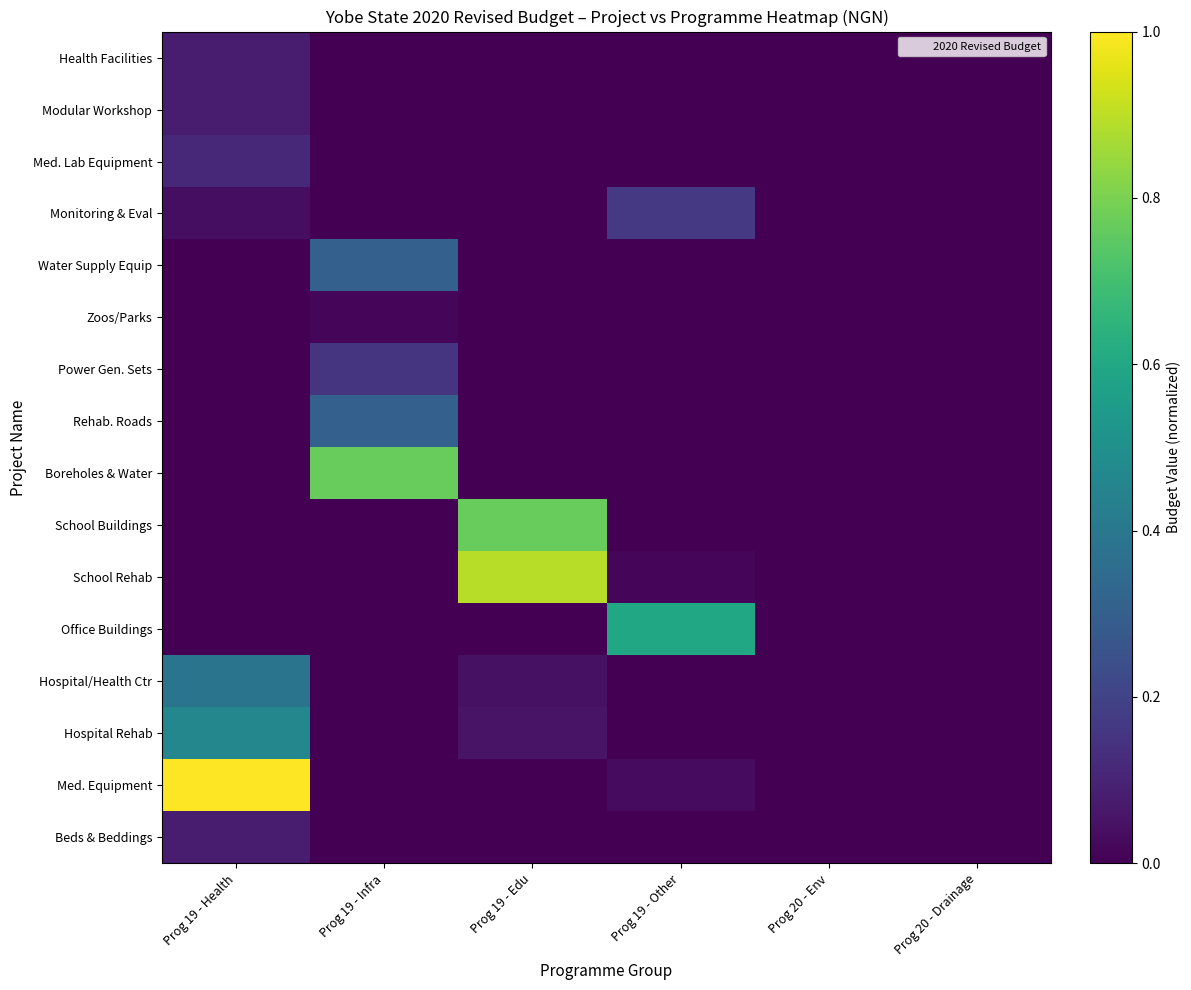

List the series in order of their peak value, lowest first.

Zoos/Parks, Health Facilities, Modular Workshop, Beds & Beddings, Med. Lab Equipment, Power Gen. Sets, Monitoring & Eval, Water Supply Equip, Rehab. Roads, Hospital/Health Ctr, Hospital Rehab, Office Buildings, Boreholes & Water, School Buildings, School Rehab, Med. Equipment